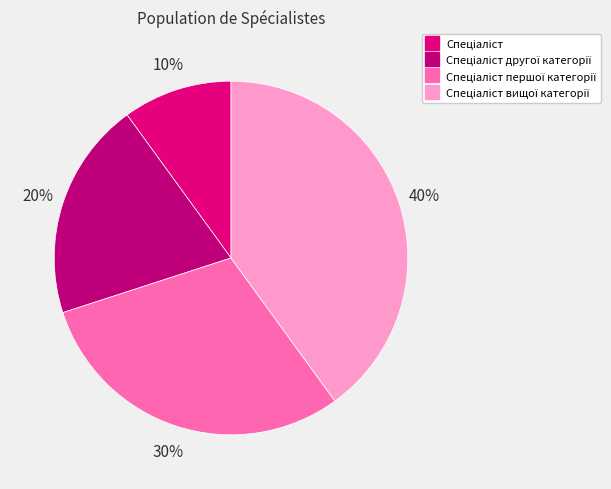

How many segments does this pie chart have?

4